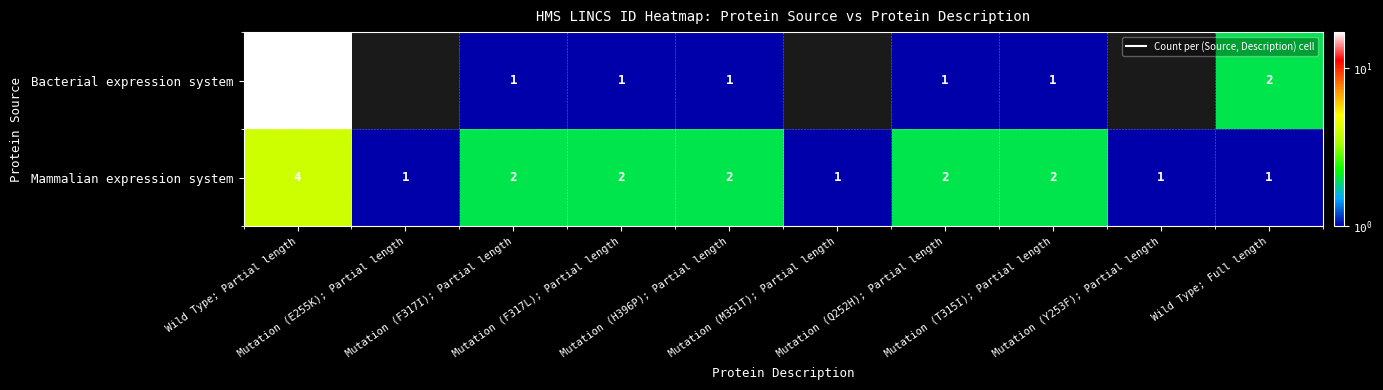

Where is Bacterial expression system nearest to the value 9?

Wild Type; Full length